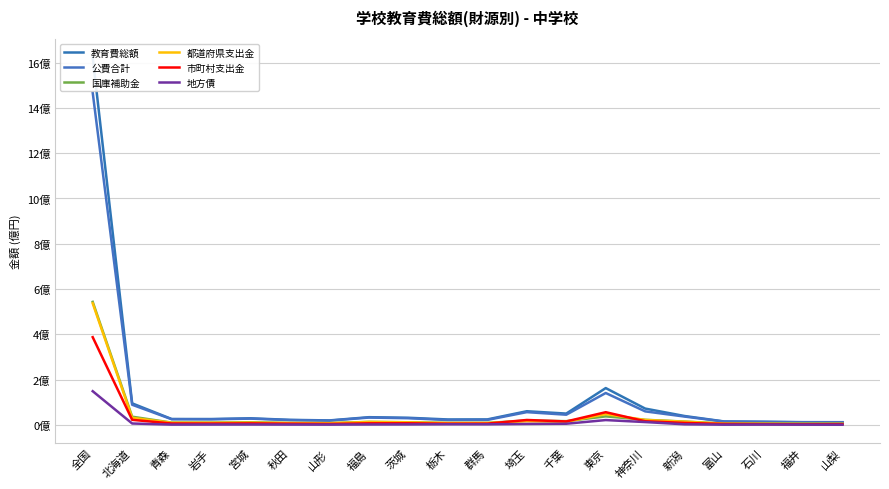

At which label does 市町村支出金 first exceed 6299330?

全国